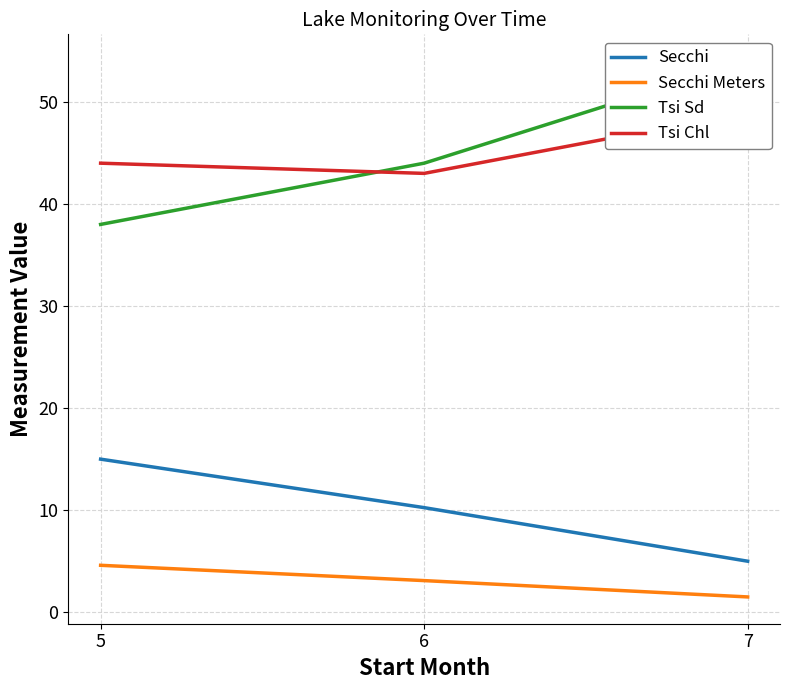

At which category is the sum across all series the highest?

7